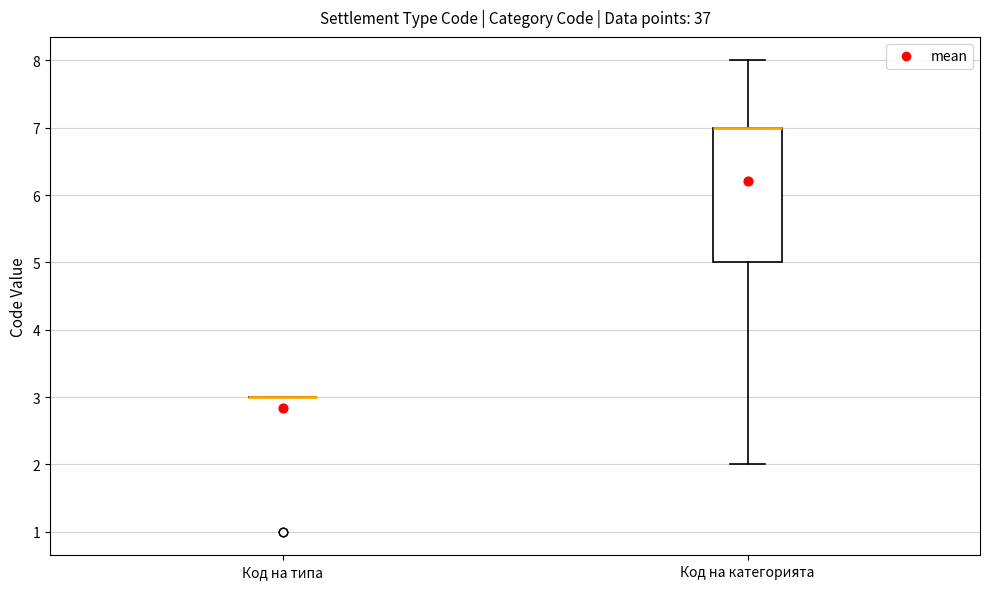

Reading left to right, transcribe this box plot: for each box, give where its median line is, the range the box spans, and where its two whiskers end, as read against the y-axis. The values are not printed on the chart, so give them approximately, as read against the axis.

Код на типа: box collapsed to a line at 3, whiskers 3 to 3
Код на категорията: median 7 (drawn on the box's upper edge), box 5 to 7, whiskers 2 to 8